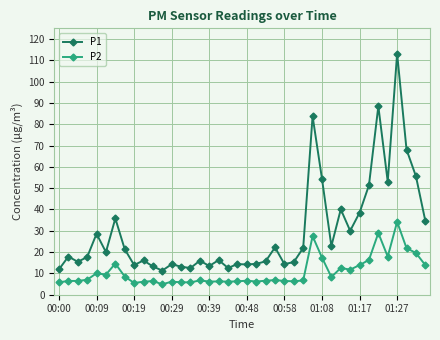

What is the highest value of the P2 series?

34.2